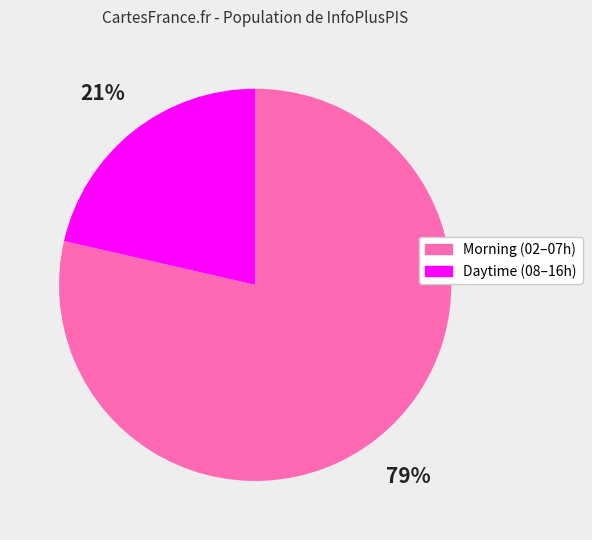

Does any single category account for the majority?

Yes